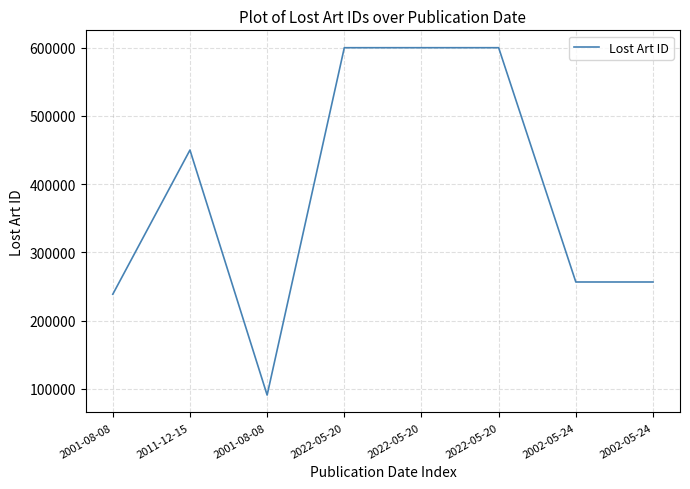

How many values are below 449909?

4